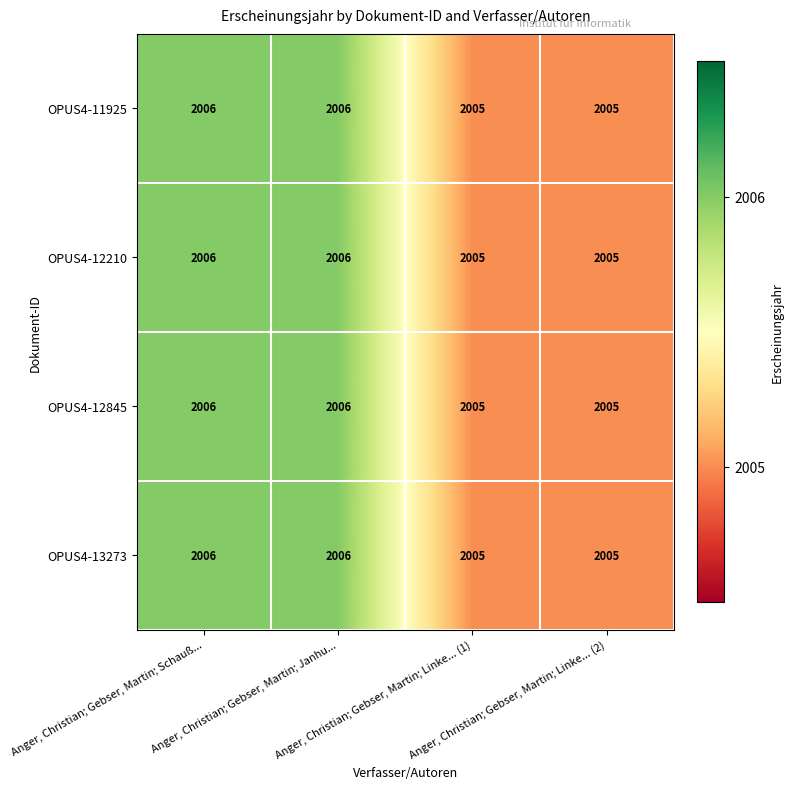

What is the average value of the OPUS4-12210 series?

2006